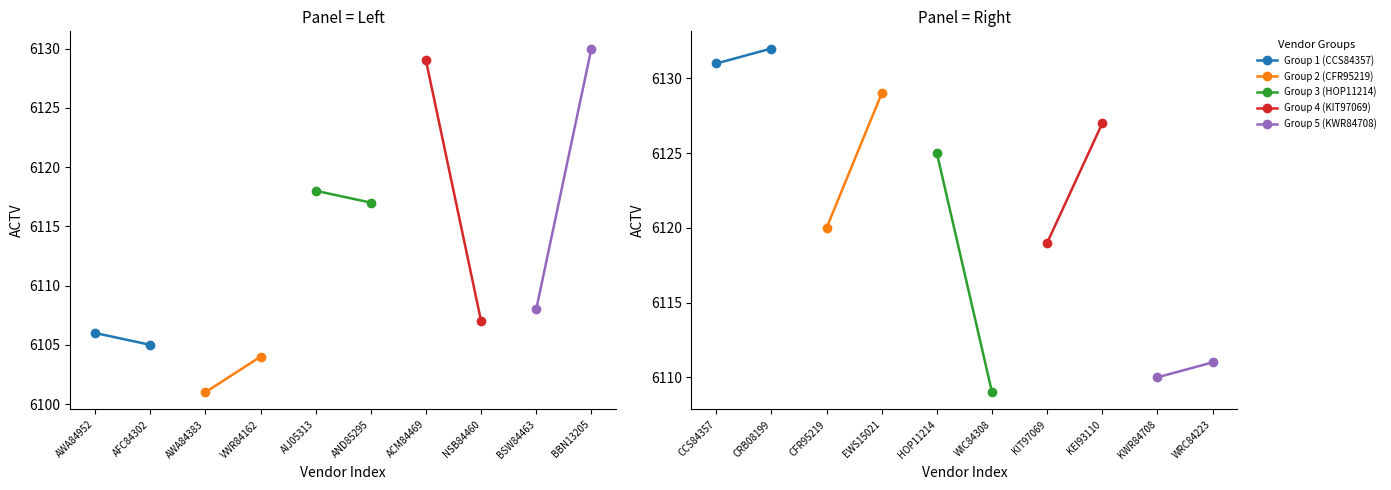

What is the sum of all values?

122338